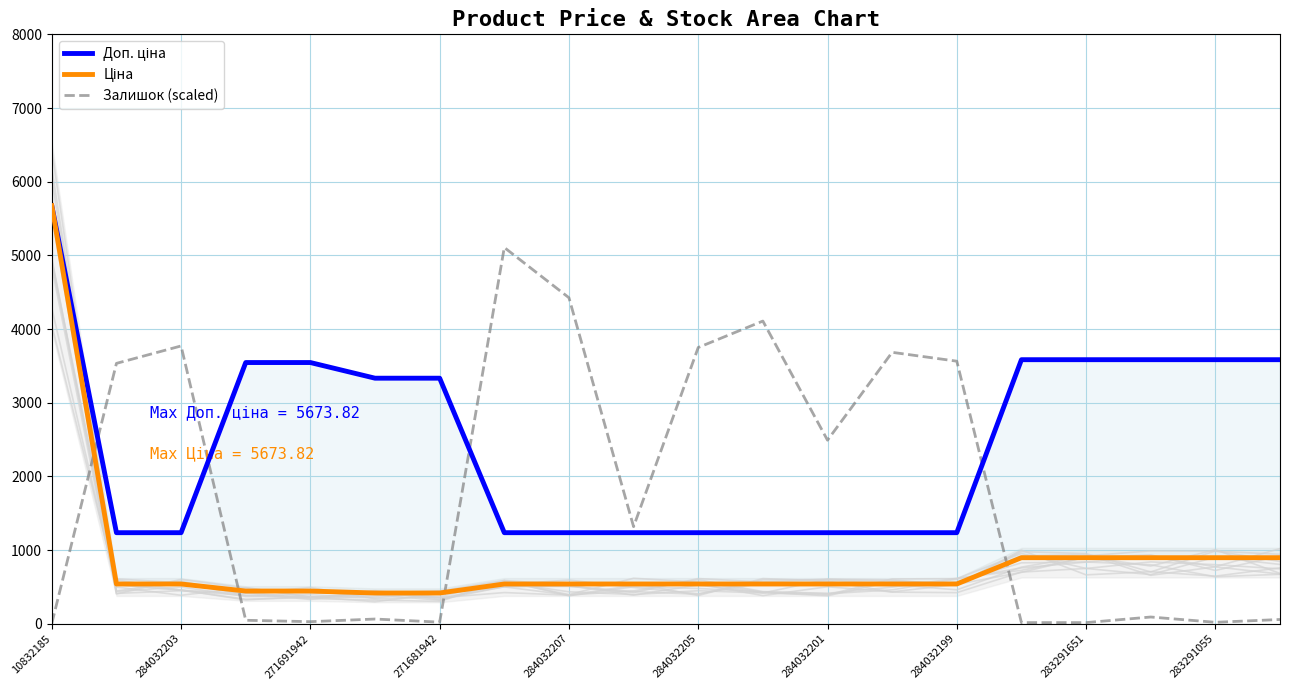

What are all the series names shown in the legend?

Доп. ціна, Ціна, Залишок (scaled)